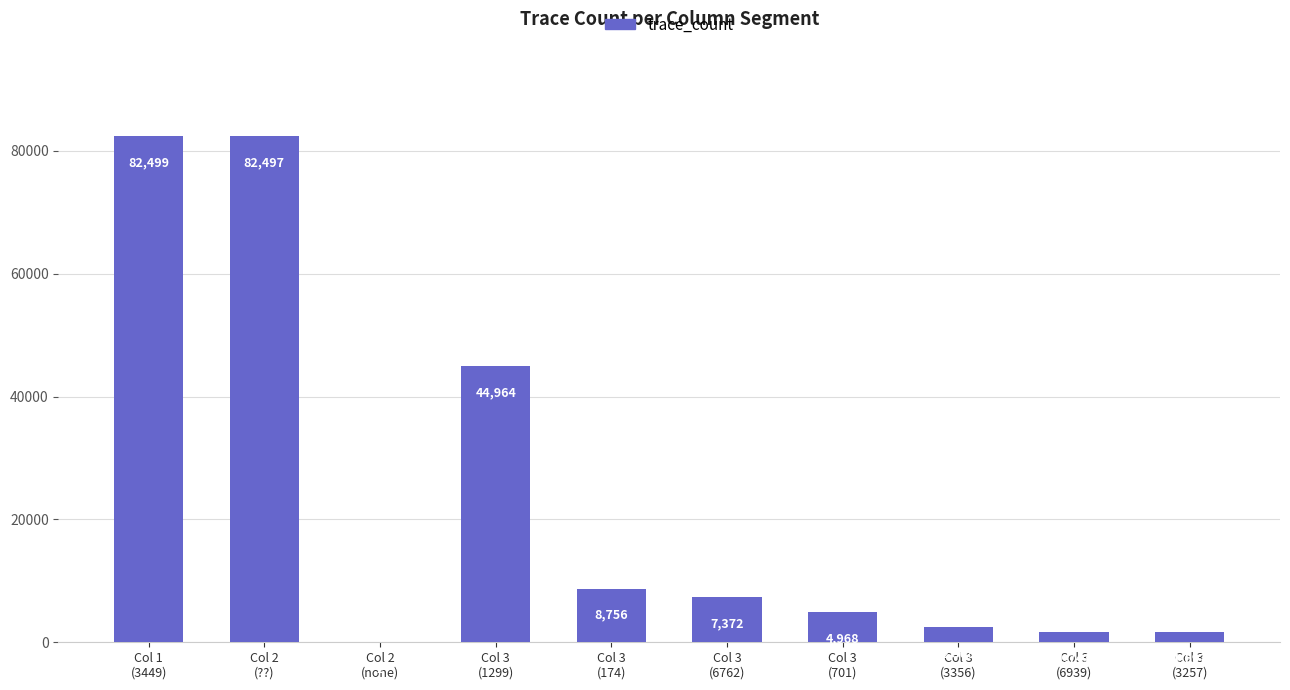

Reading right to left, transcribe all the data shown in this chart.

1697	1741	2508	4968	7372	8756	44964	2	82497	82499